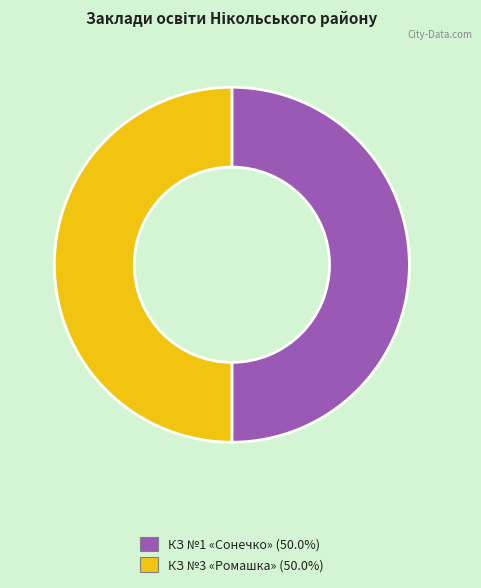

How many segments does this pie chart have?

2